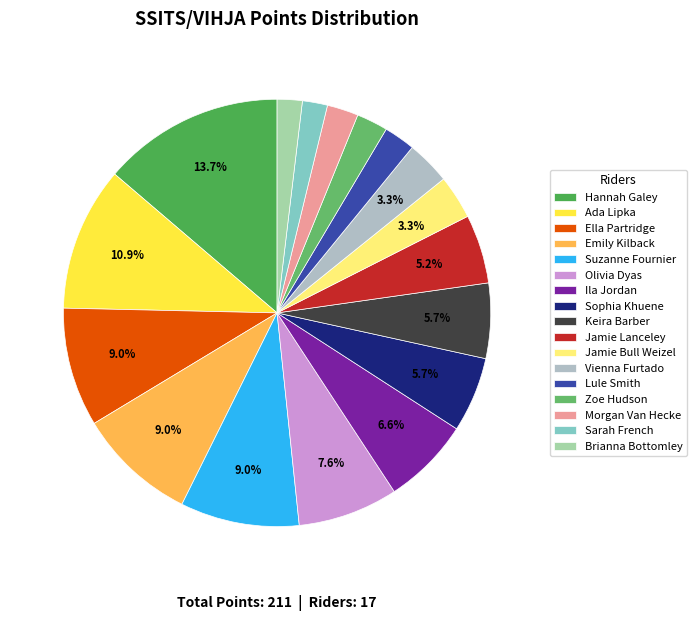

Does any single category account for the majority?

No